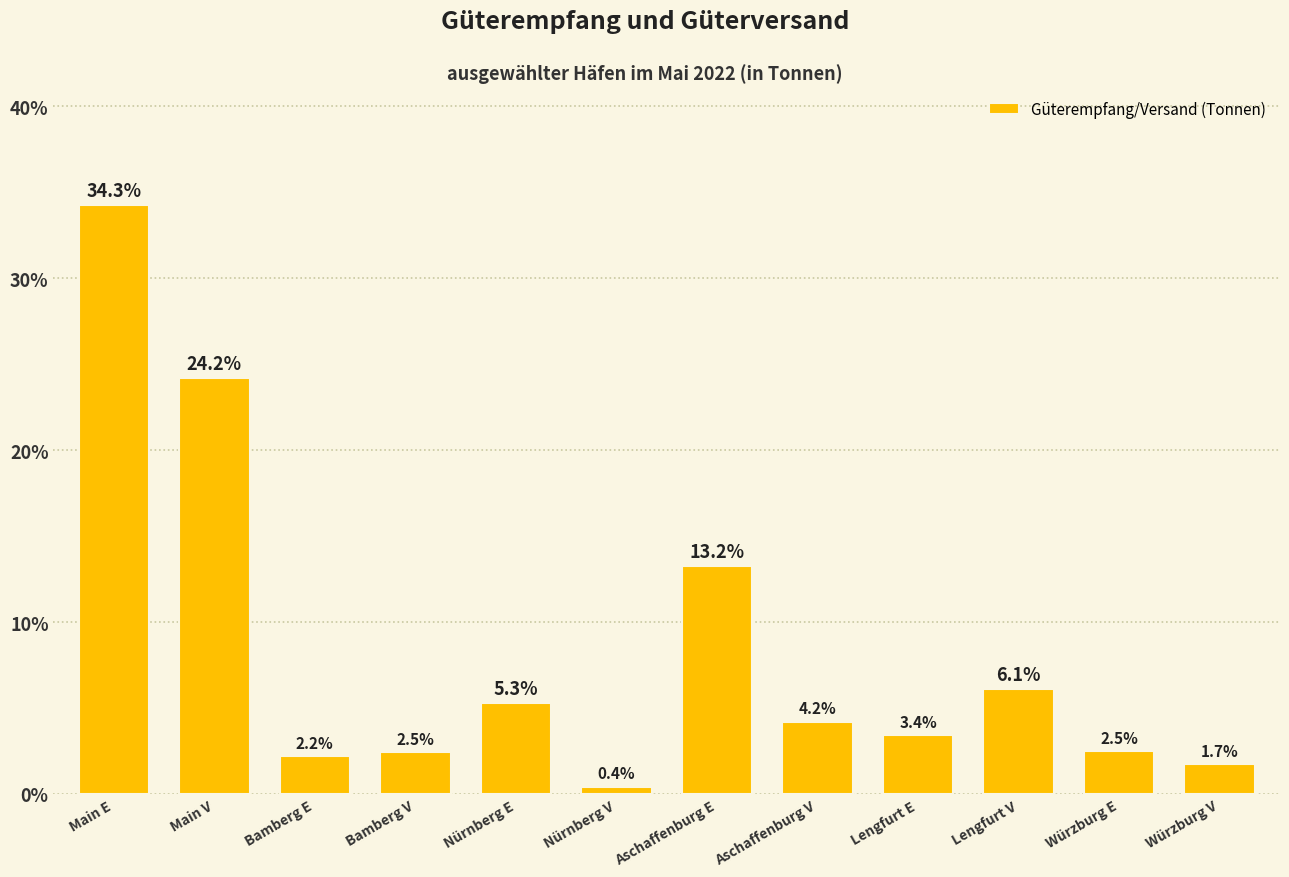

What is the label of the 6th bar from the left?

Nürnberg V